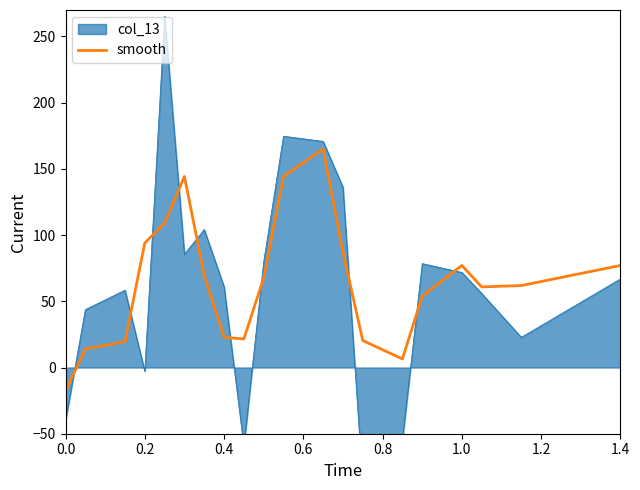

What is the lowest value of the smooth series?

-17.8